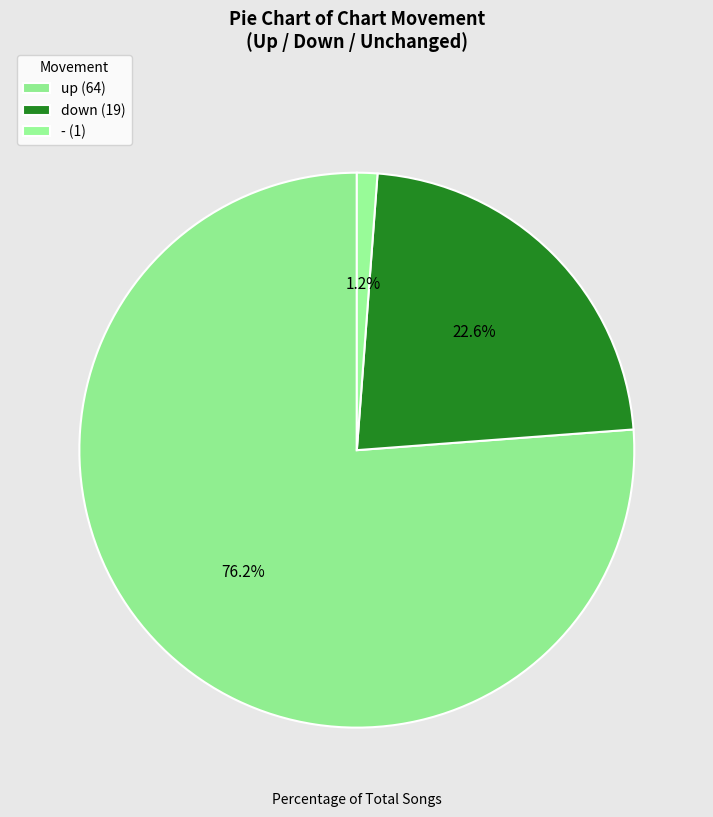

Is down the majority of the pie?

No